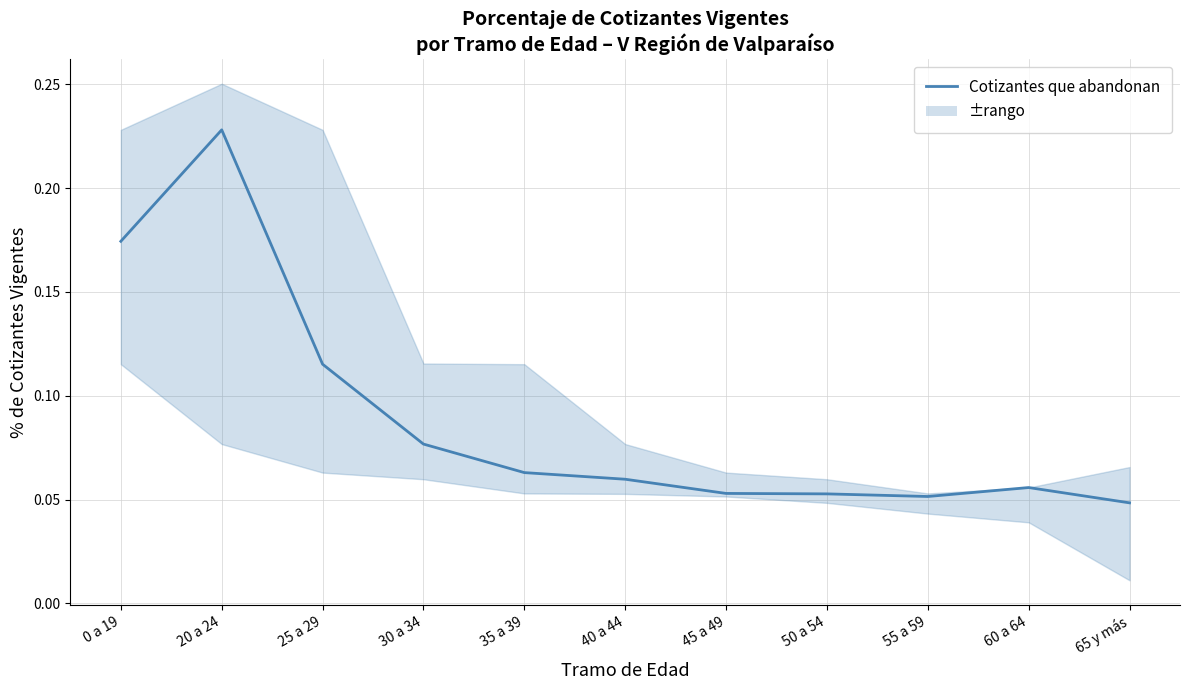

The chart shows a value of 0.1 at 40 a 44. True or false?

False